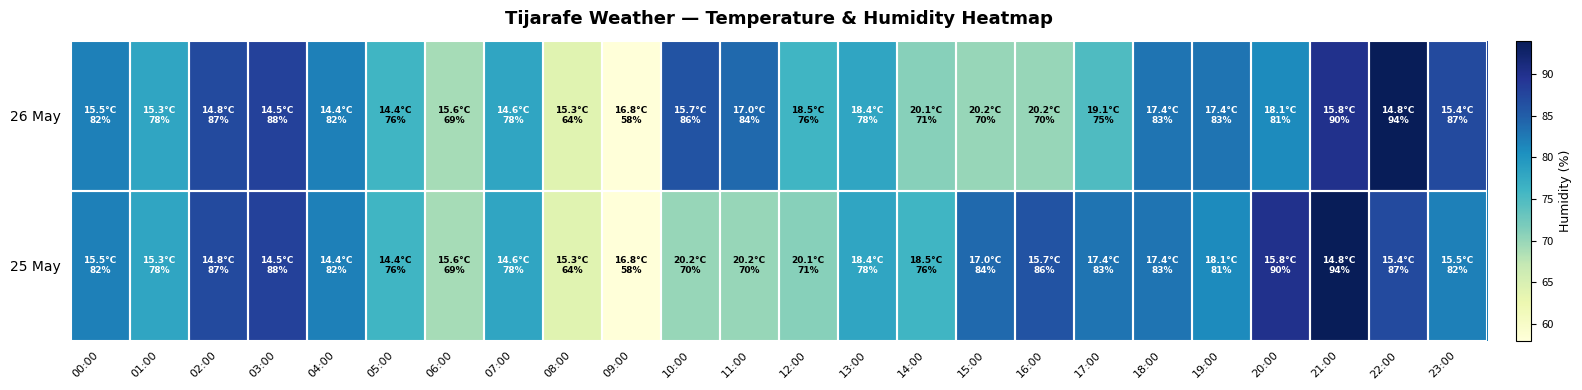

Between 02:00 and 05:00, which series saw the biggest shift?

26 May